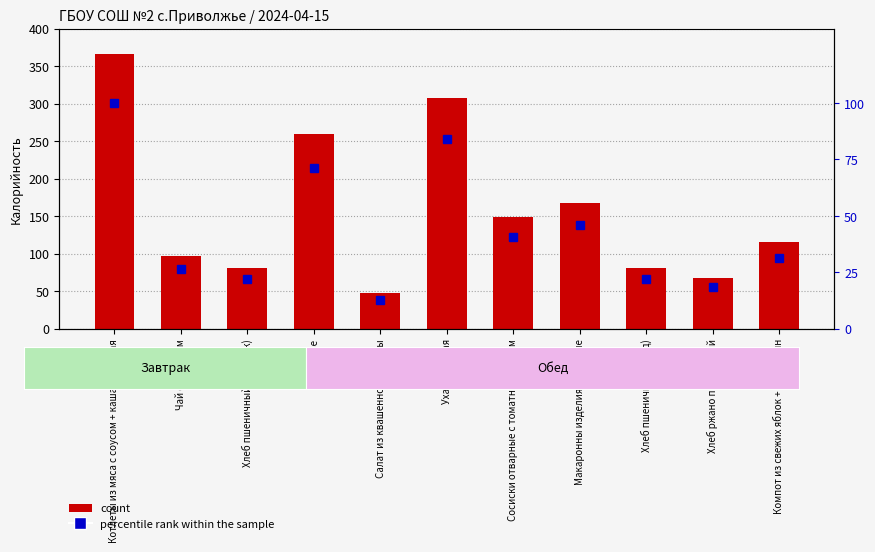

At which label does count first exceed 115?

Котлеты из мяса с соусом + каша перловая